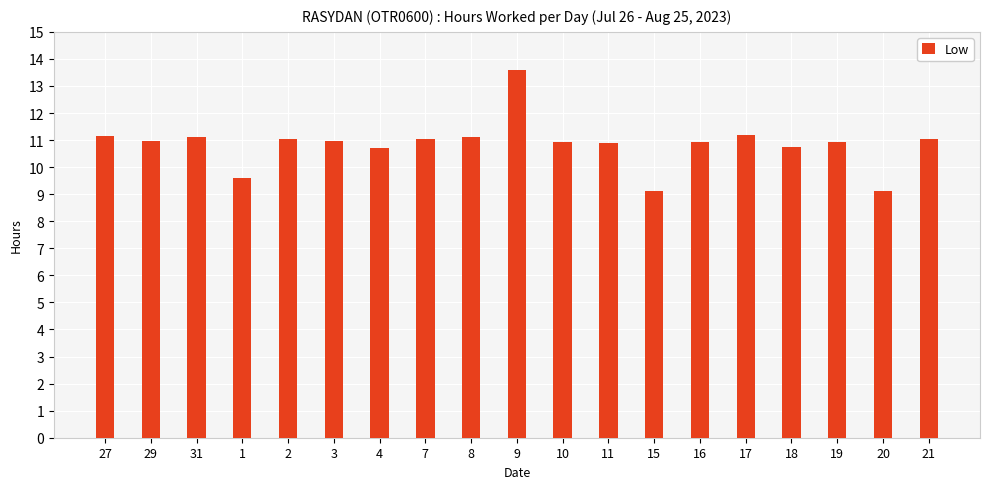

What is the minimum value shown in the chart?

9.1